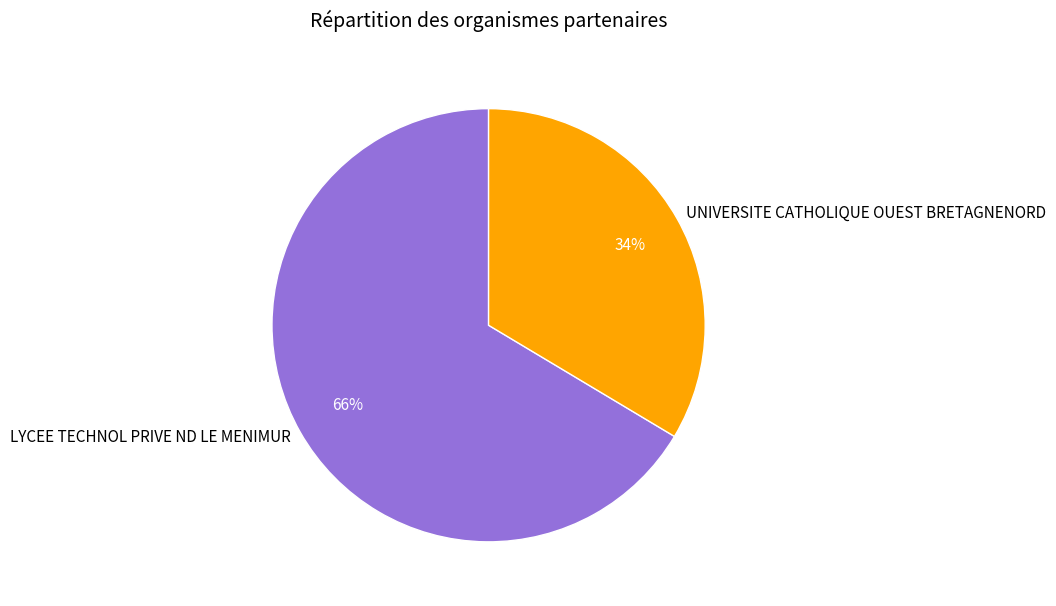

Do LYCEE TECHNOL PRIVE ND LE MENIMUR and UNIVERSITE CATHOLIQUE OUEST BRETAGNENORD together represent more than half of the pie?

Yes